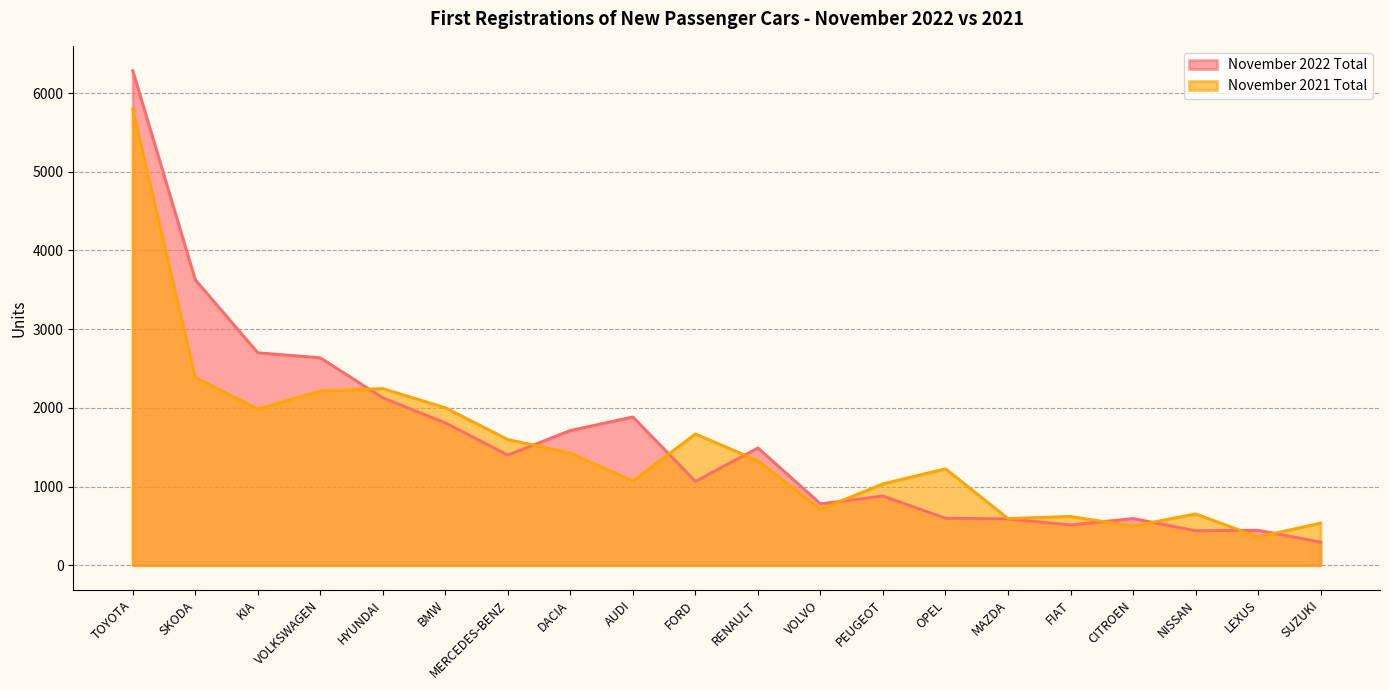

Where is November 2021 Total nearest to the value 3078?

SKODA